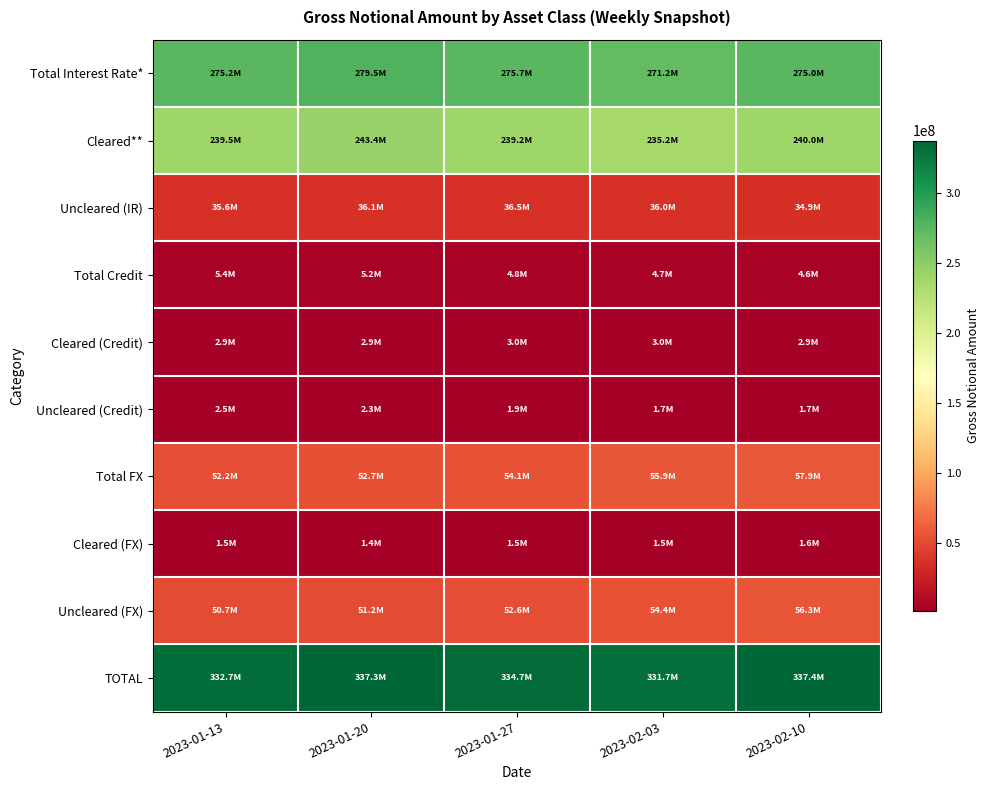

Reading left to right, list all the values displayed in this chart.

Total Interest Rate*: 2023-01-13=275186523	2023-01-20=279462002	2023-01-27=275722201	2023-02-03=271160596	2023-02-10=274952343
Cleared**: 2023-01-13=239538733	2023-01-20=243388051	2023-01-27=239203257	2023-02-03=235151849	2023-02-10=240004749
Uncleared (IR): 2023-01-13=35647790	2023-01-20=36073950	2023-01-27=36518944	2023-02-03=36008747	2023-02-10=34947594
Total Credit: 2023-01-13=5375009	2023-01-20=5226662	2023-01-27=4826155	2023-02-03=4705823	2023-02-10=4615682
Cleared (Credit): 2023-01-13=2909596	2023-01-20=2941002	2023-01-27=2969558	2023-02-03=3040895	2023-02-10=2898315
Uncleared (Credit): 2023-01-13=2465412	2023-01-20=2285660	2023-01-27=1856597	2023-02-03=1664927	2023-02-10=1717367
Total FX: 2023-01-13=52165259	2023-01-20=52660454	2023-01-27=54142079	2023-02-03=55878174	2023-02-10=57867399
Cleared (FX): 2023-01-13=1457216	2023-01-20=1442147	2023-01-27=1534796	2023-02-03=1485609	2023-02-10=1574780
Uncleared (FX): 2023-01-13=50708043	2023-01-20=51218307	2023-01-27=52607282	2023-02-03=54392565	2023-02-10=56292619
TOTAL: 2023-01-13=332726791	2023-01-20=337349117	2023-01-27=334690435	2023-02-03=331744592	2023-02-10=337435424